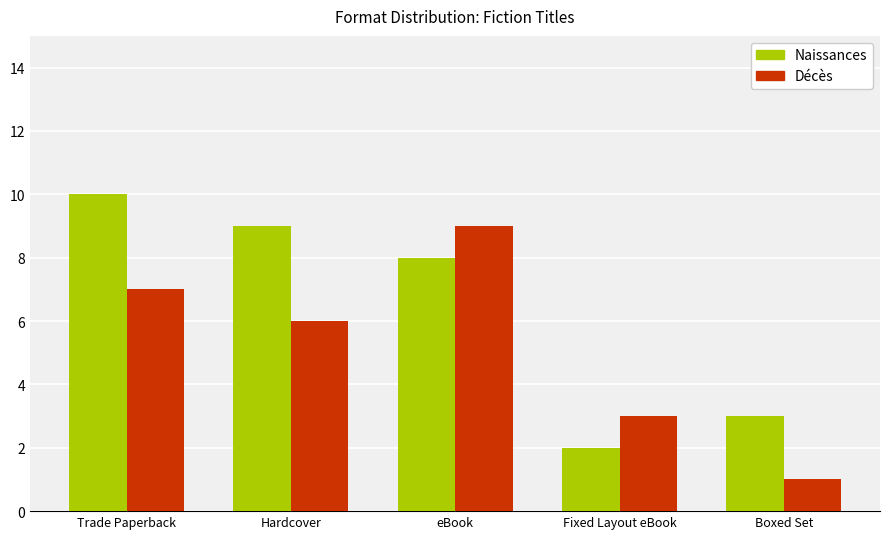

True or false: Naissances has a value of 10 at Trade Paperback.

True